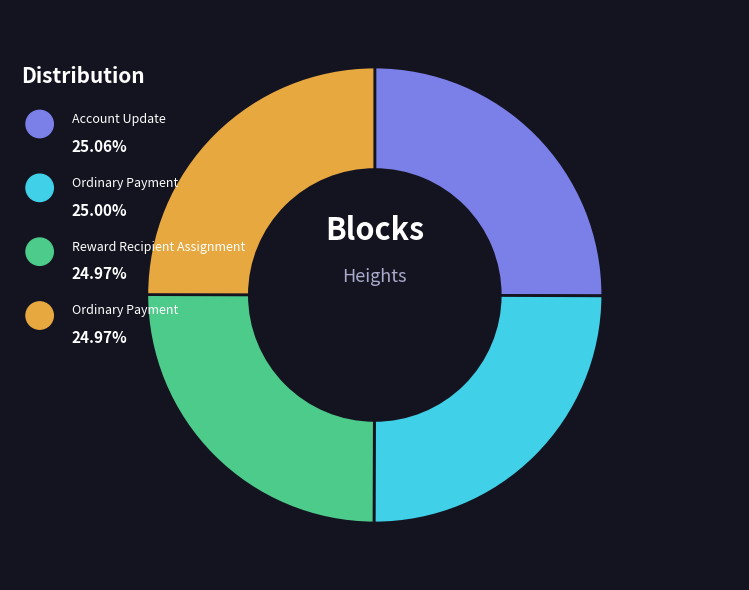

Does any single category account for the majority?

No